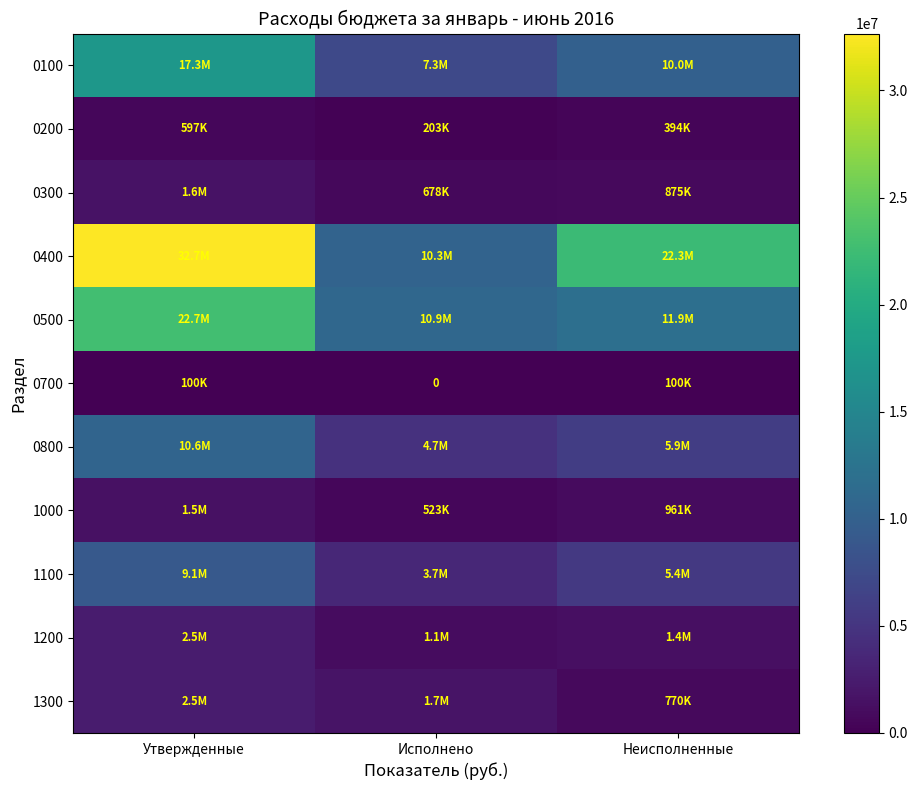

At which category is the sum across all series the highest?

Утвержденные